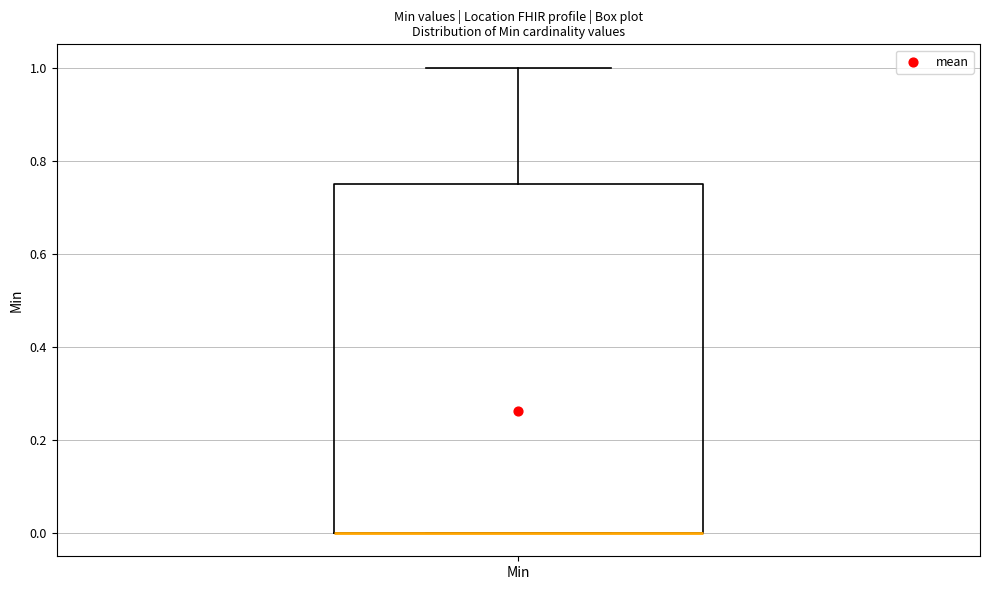

Where does the upper whisker of the box for Min end on the y-axis? The values are not printed on the chart, so give them approximately, as read against the axis.

1.00